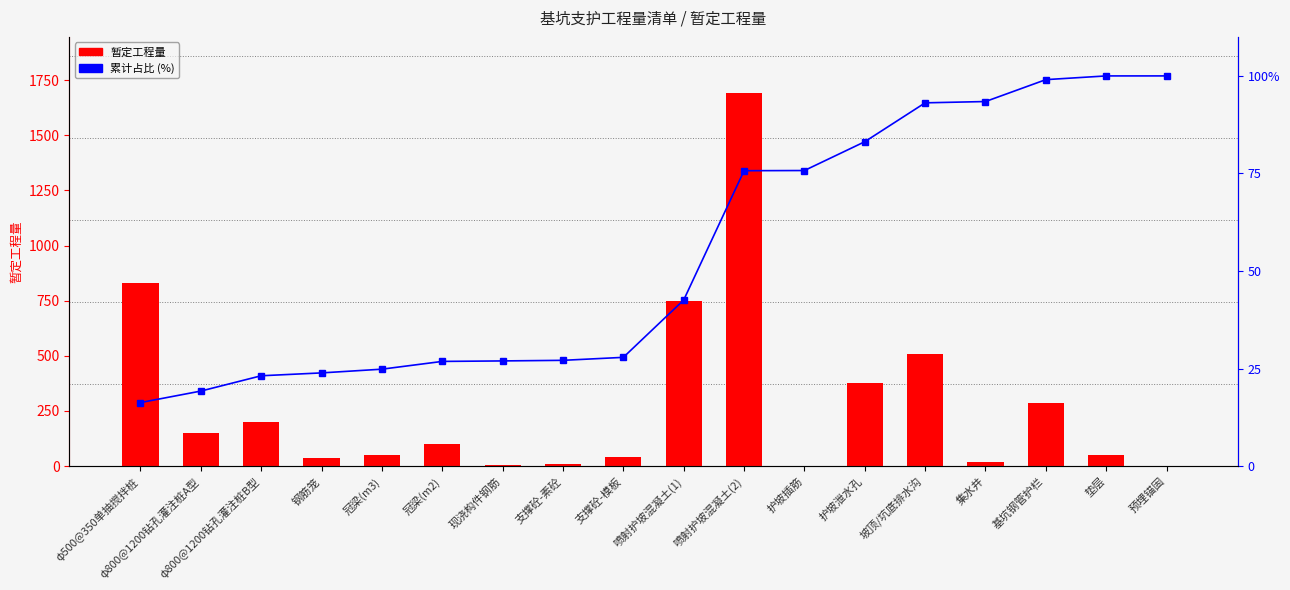

What is the sum of the 暂定工程量 values at 支撑砼-模板 and φ800@1200钻孔灌注桩B型?

239.2